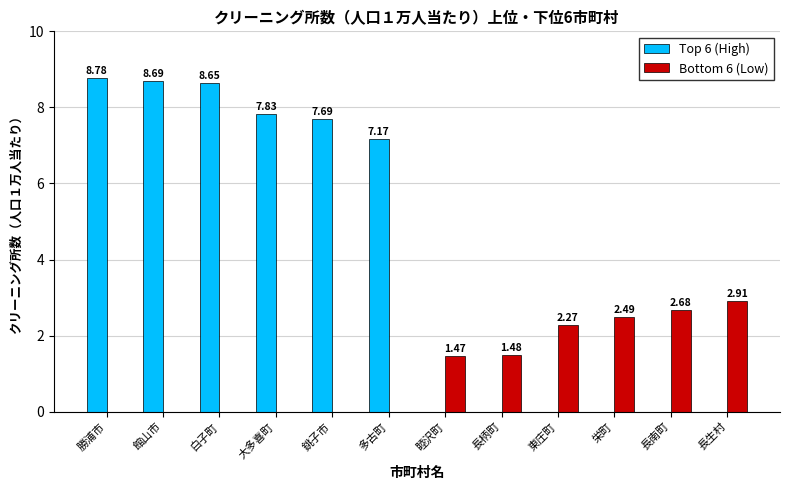

What is the smallest value displayed?

1.5